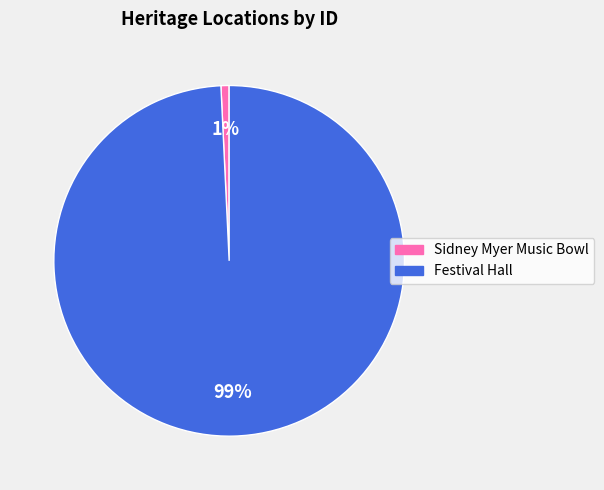

To the nearest percent, what is the average slice percentage?

50%